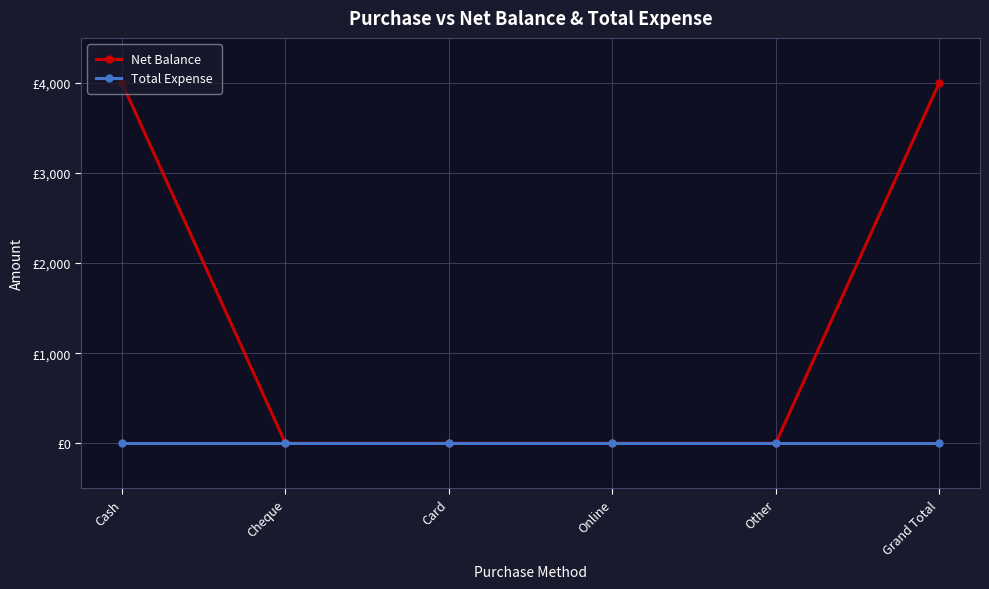

What are all the series names shown in the legend?

Net Balance, Total Expense